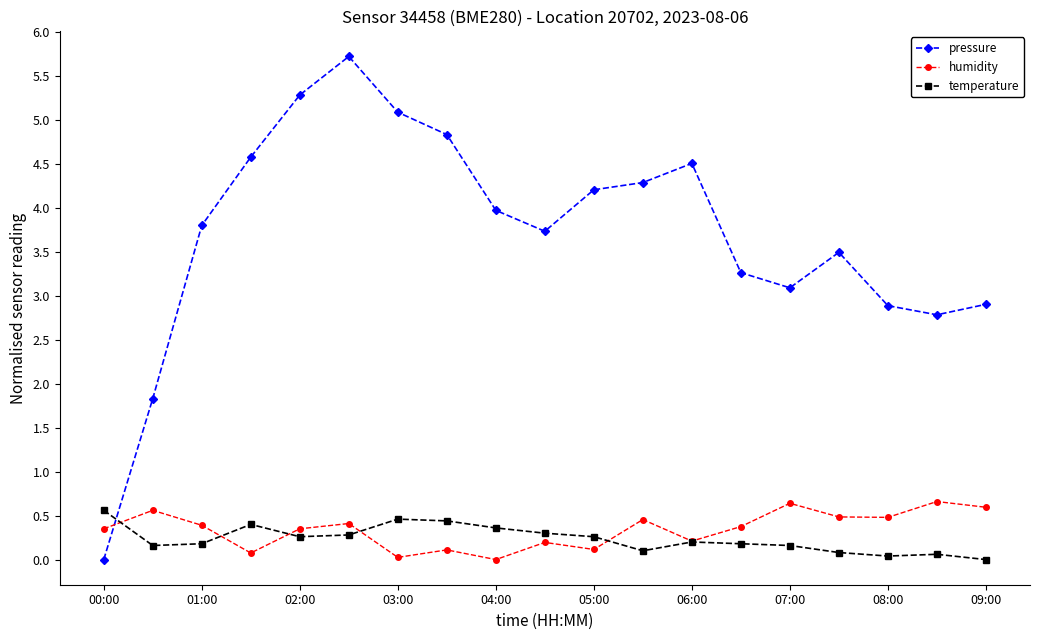

Is this an area chart (filled region under the line)?

No